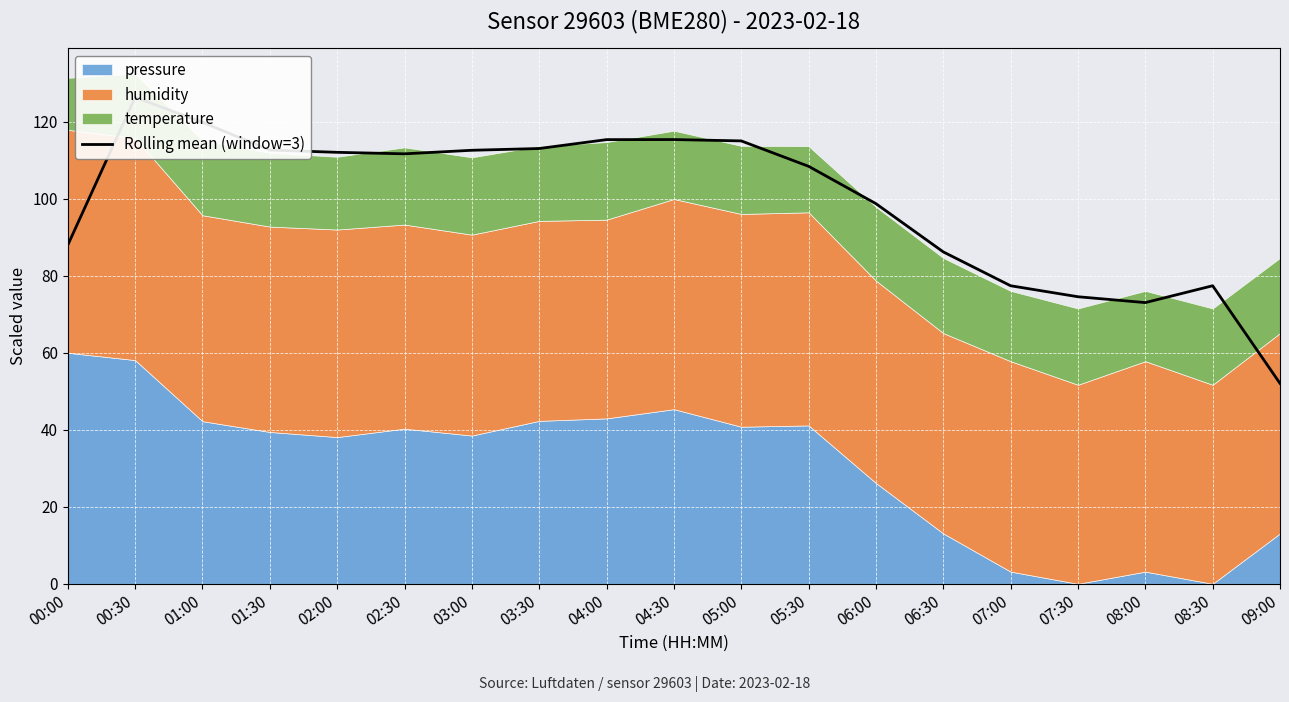

Rank the categories by value from lowest to highest.

09:00, 08:00, 07:30, 07:00, 08:30, 06:30, 00:00, 06:00, 05:30, 02:30, 02:00, 03:00, 01:30, 03:30, 05:00, 04:00, 04:30, 01:00, 00:30